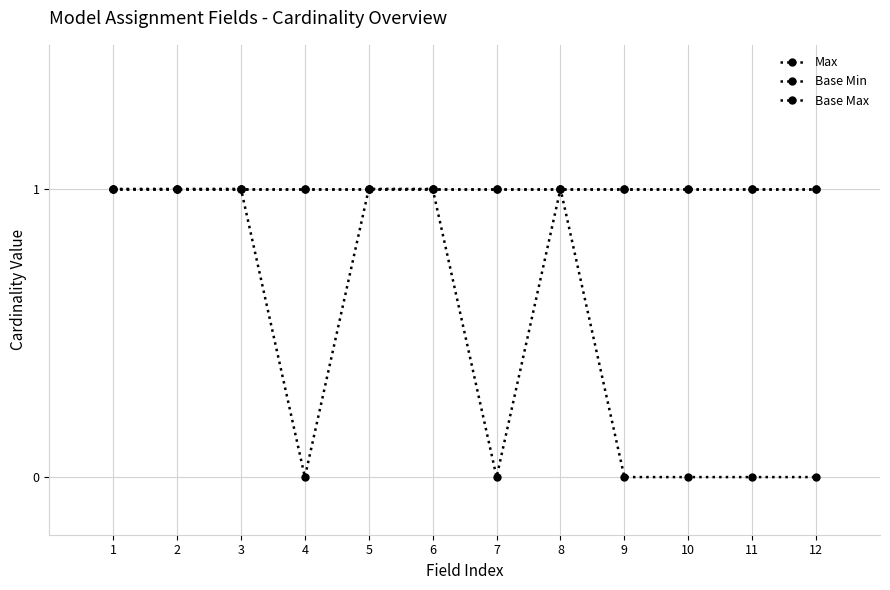

What is the total value across all series at 12?

2